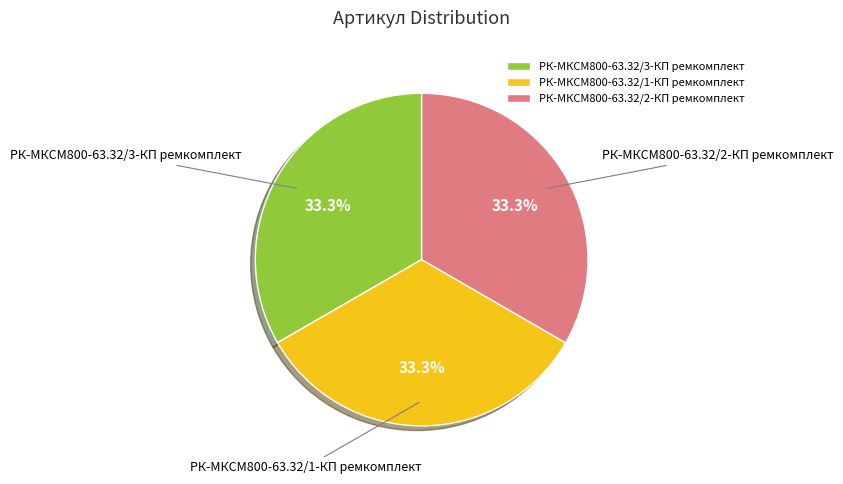

To the nearest percent, what percentage of the pie is РК-МКСМ800-63.32/3-КП ремкомплект?

33%